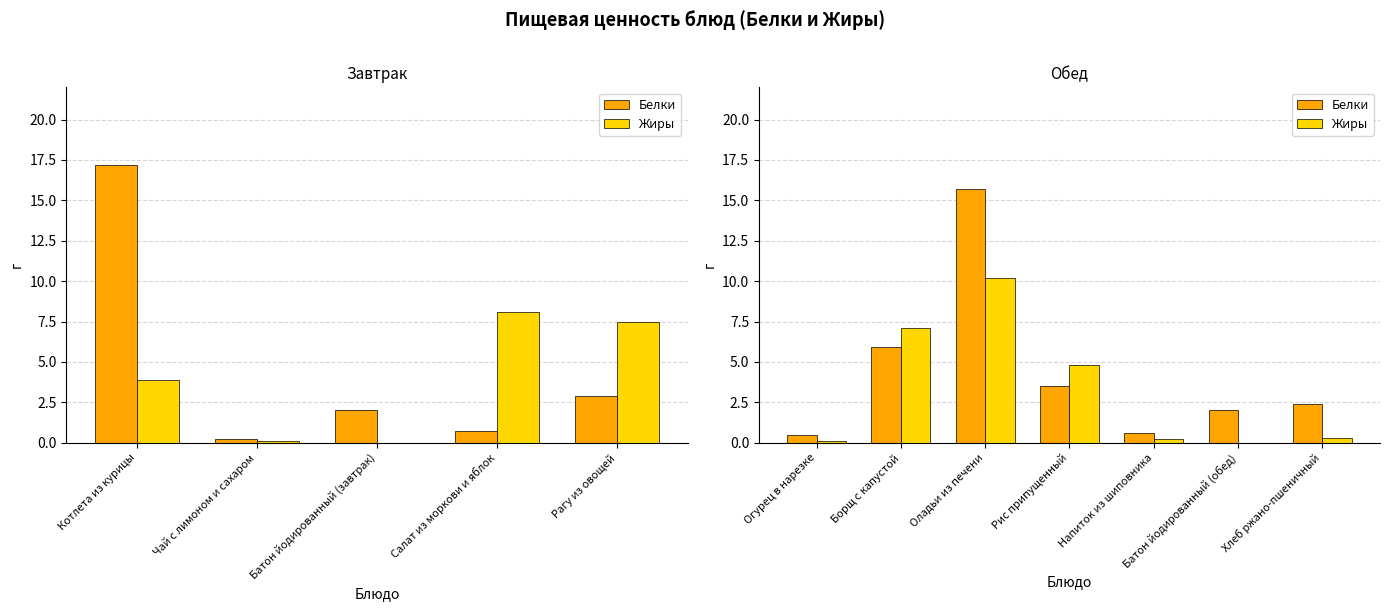

Which series has the largest total across all categories?

Белки